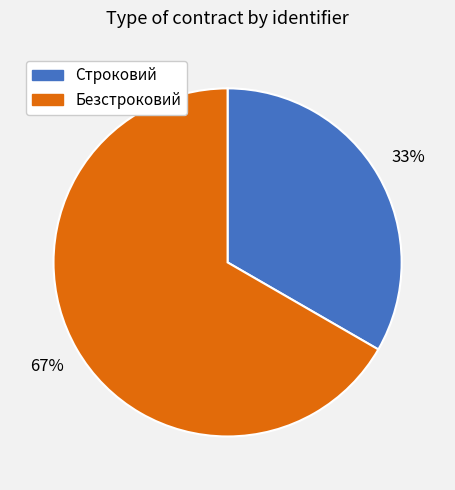

What is the largest slice in the pie chart?

Безстроковий